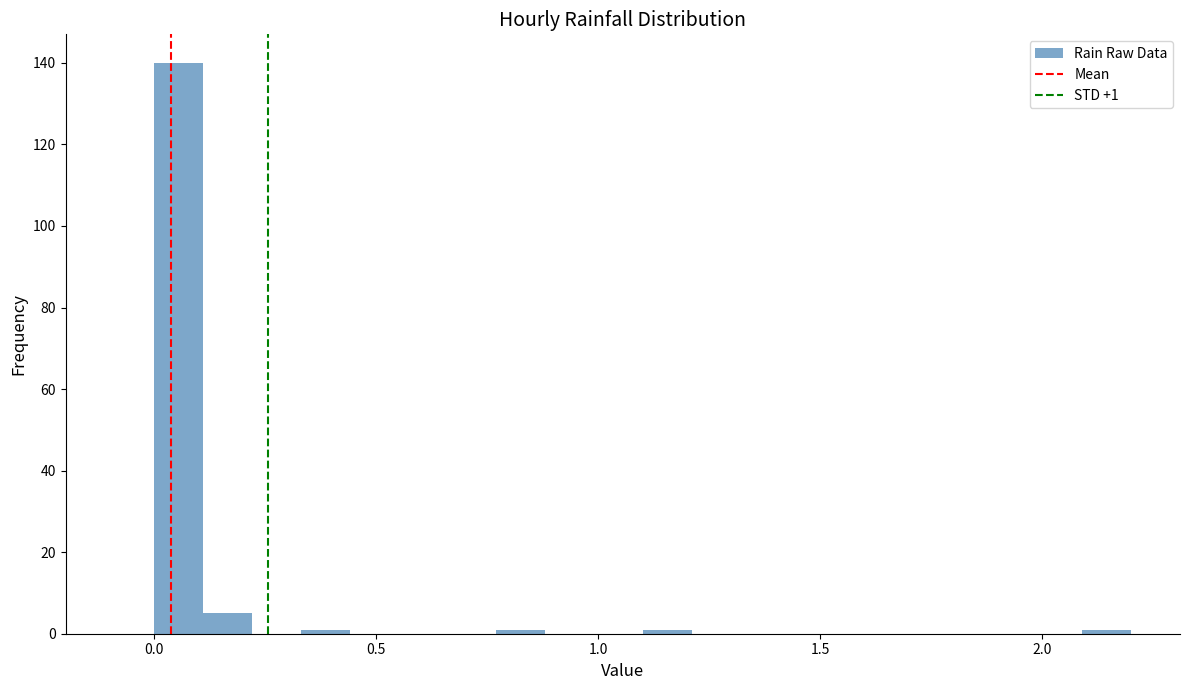

Around what value on the x-axis is the tallest bar? Give the approximate position of its centre, as read against the axis.

0.05